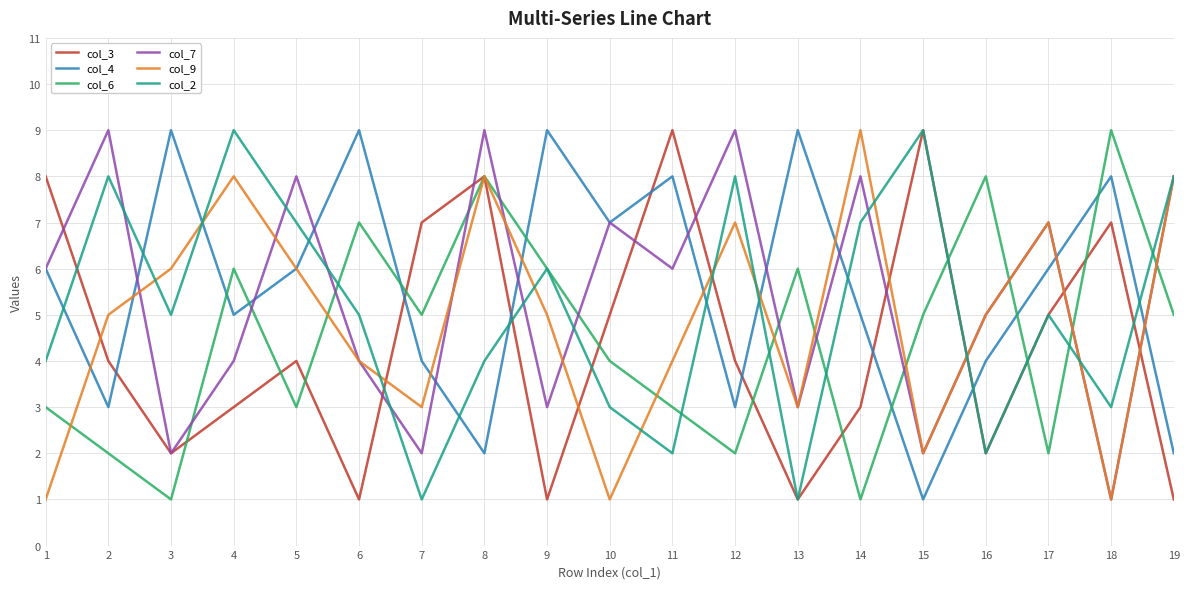

True or false: col_3 and col_2 intersect in this chart.

True